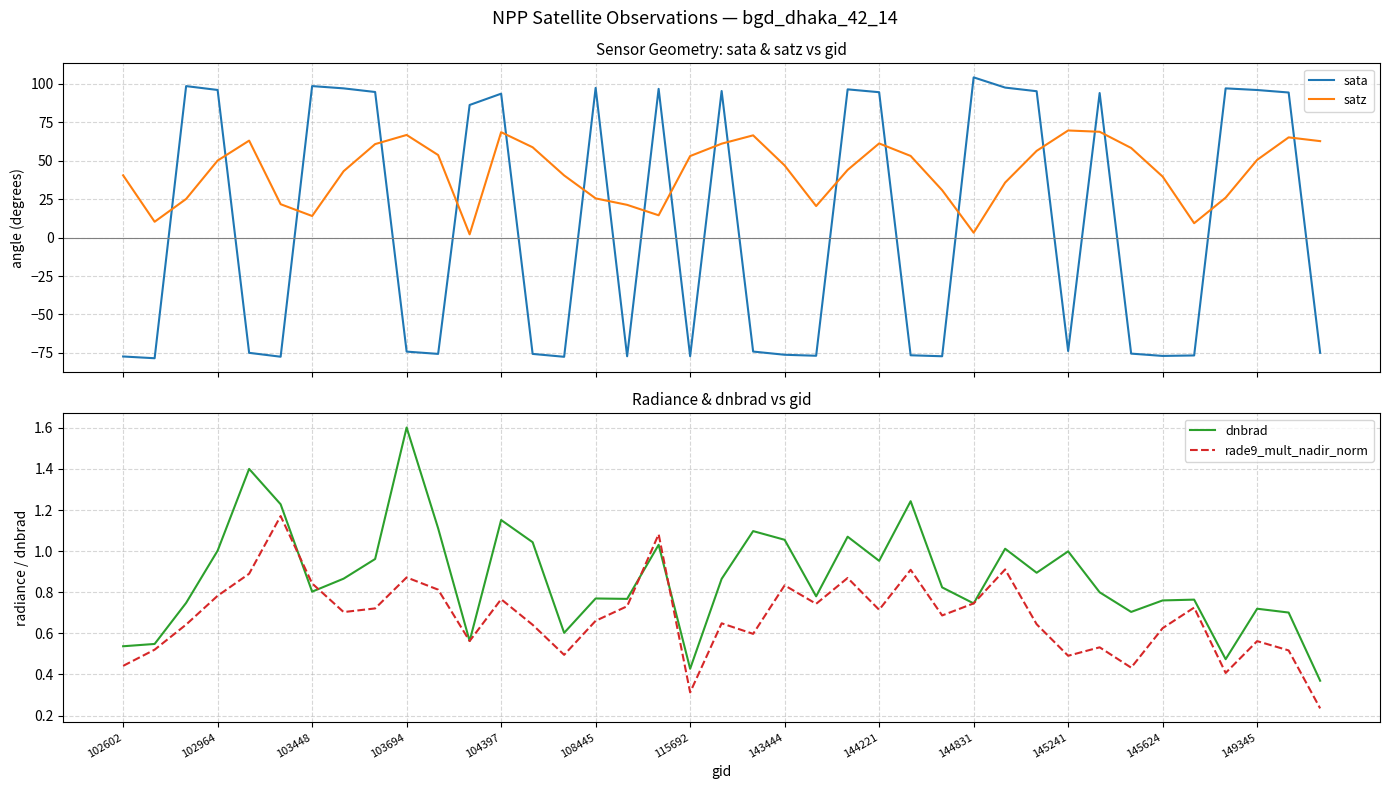

In satz, how many points are higher than both neighbors (excluding endpoints)?

7